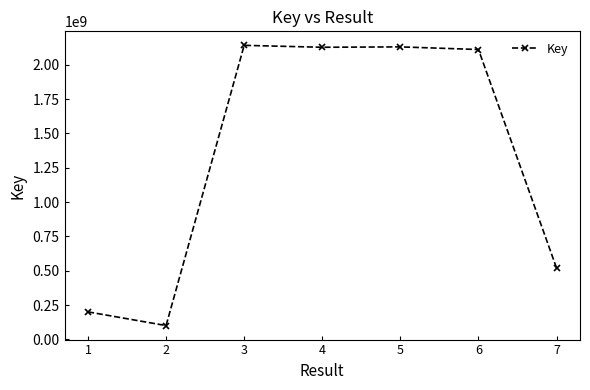

What is the approximate value at 7, to the nearest 50?

519302000